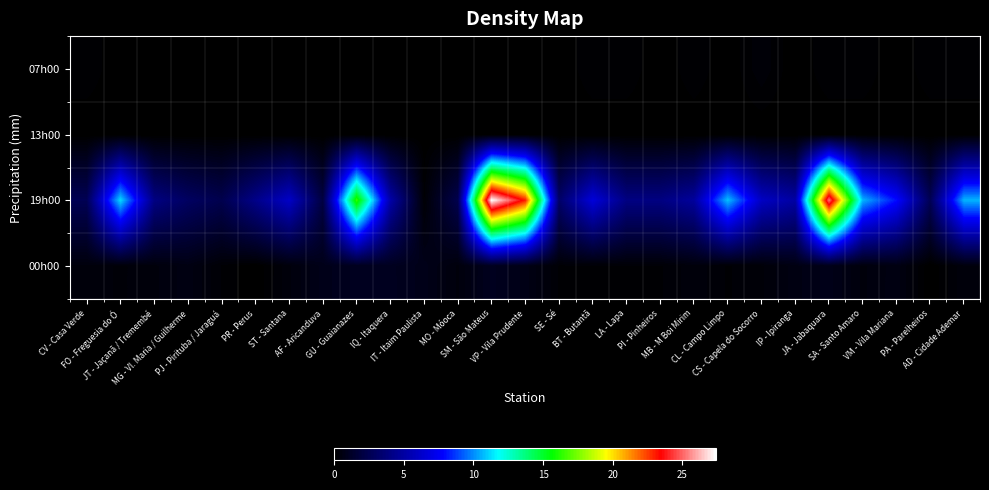

Between PI - Pinheiros and MO - Móoca, which is larger?

PI - Pinheiros